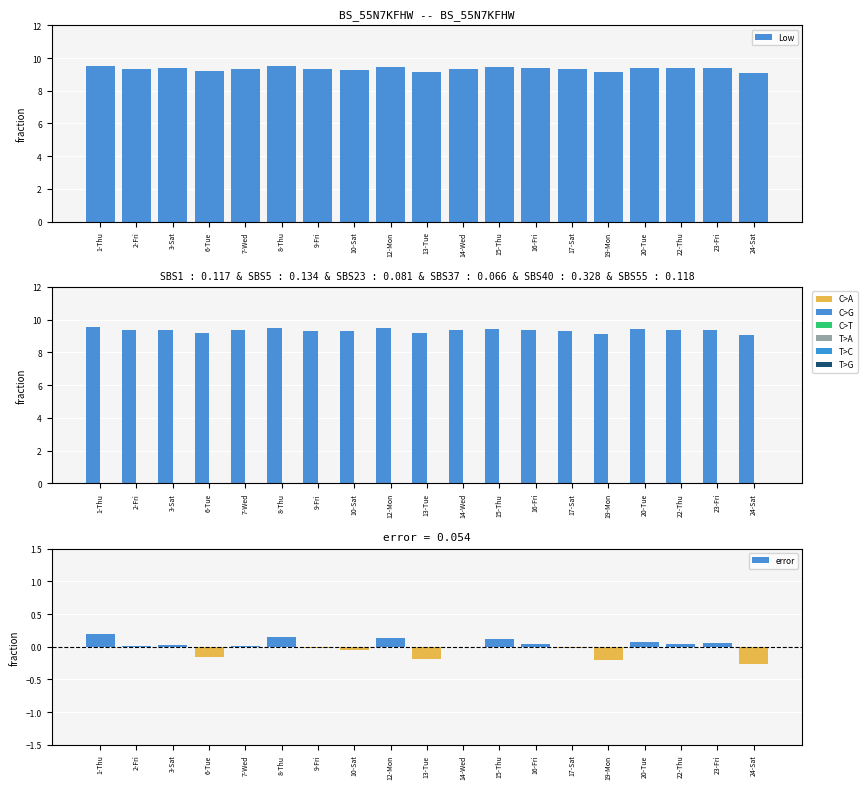

How many bars are there in each group?

3